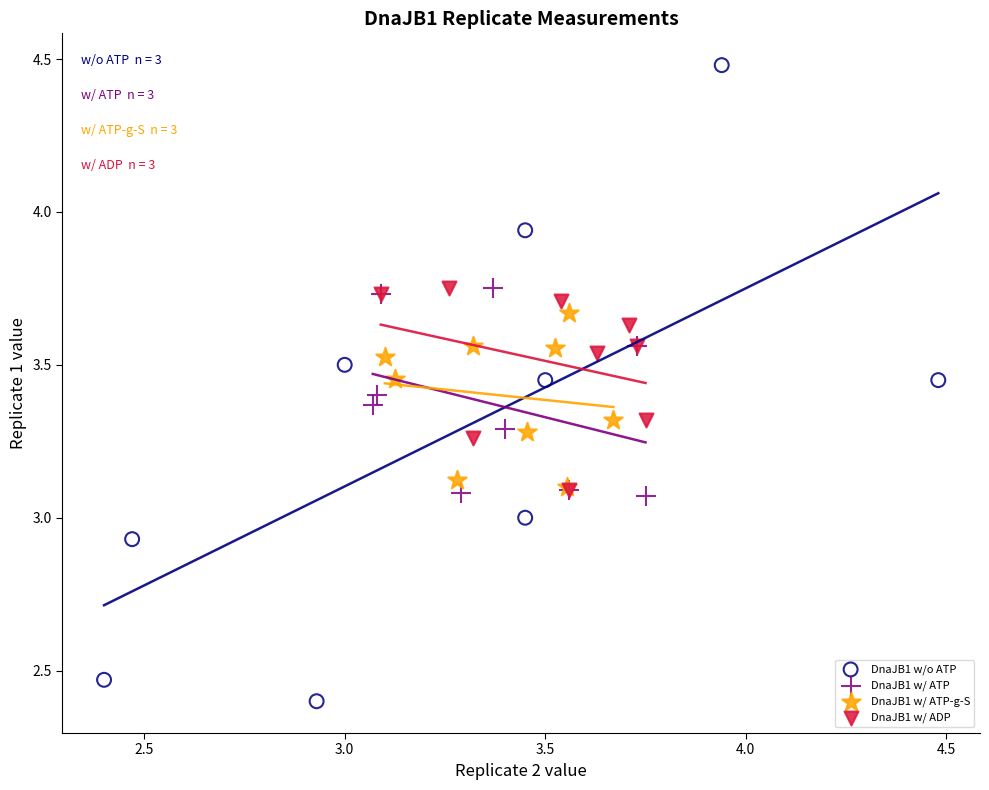

Which series has the widest spread of Y values?

DnaJB1 w/o ATP